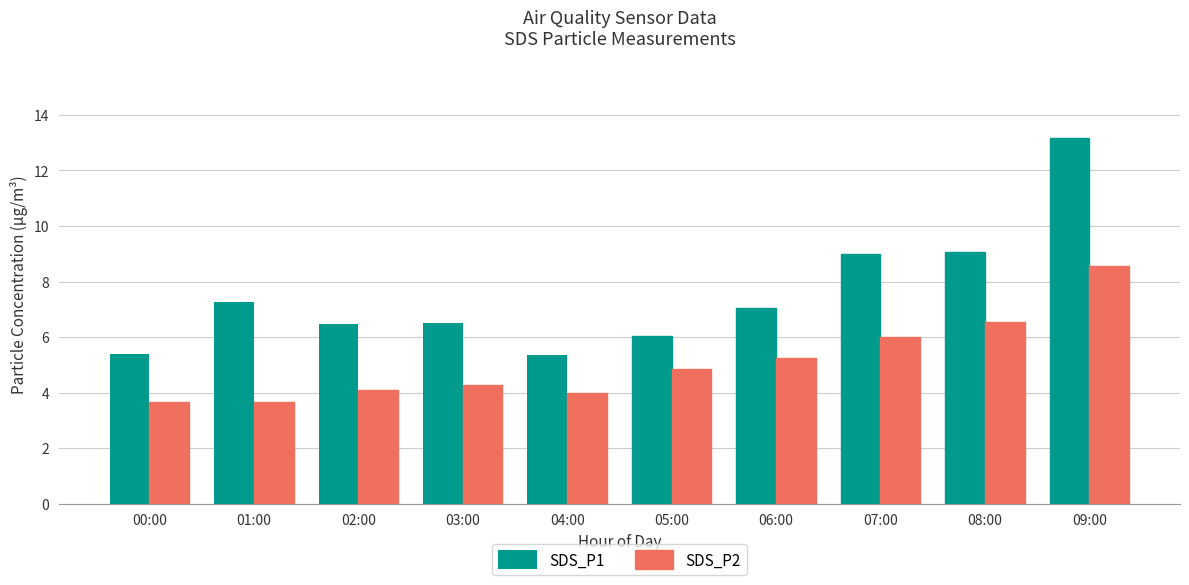

What are all the series names shown in the legend?

SDS_P1, SDS_P2